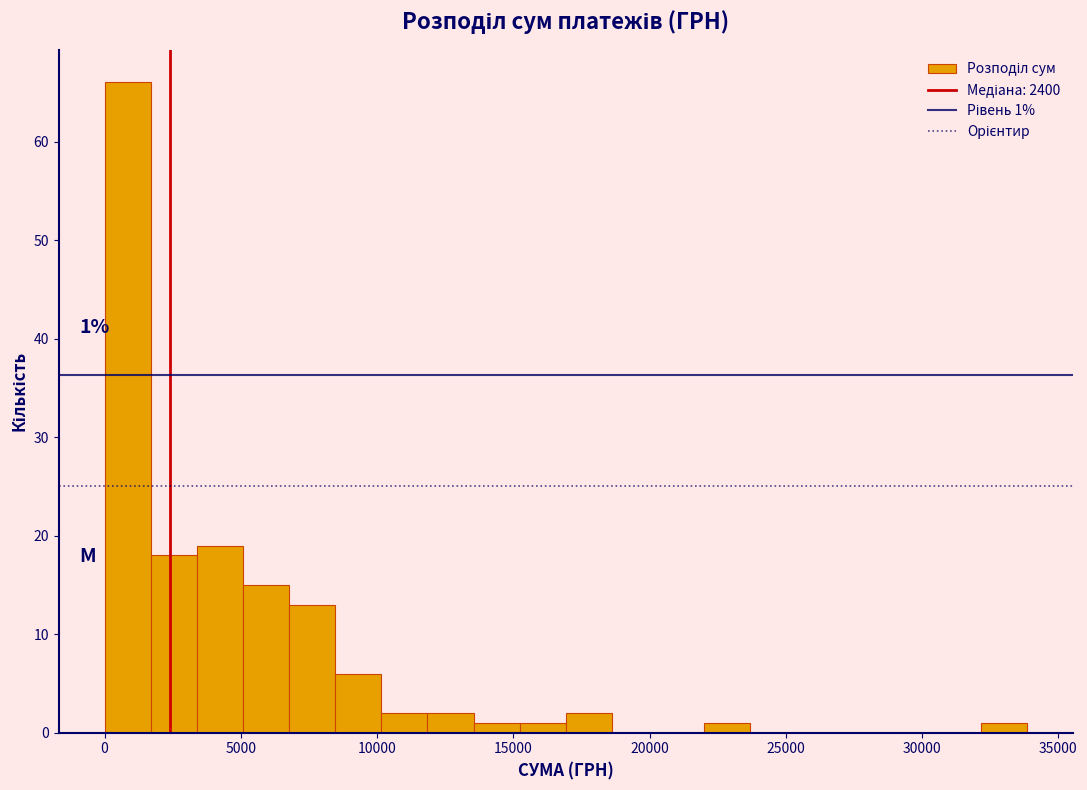

Read against the x-axis, roughly where is the centre of the tallest bar?

1000